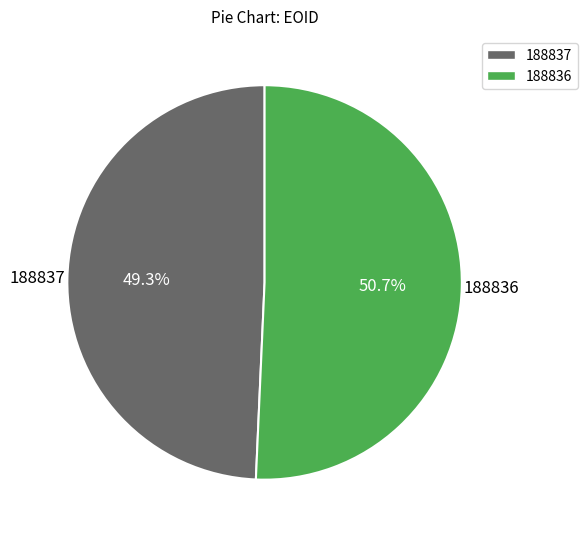

How much of the chart is everything except 188837?

50.7%